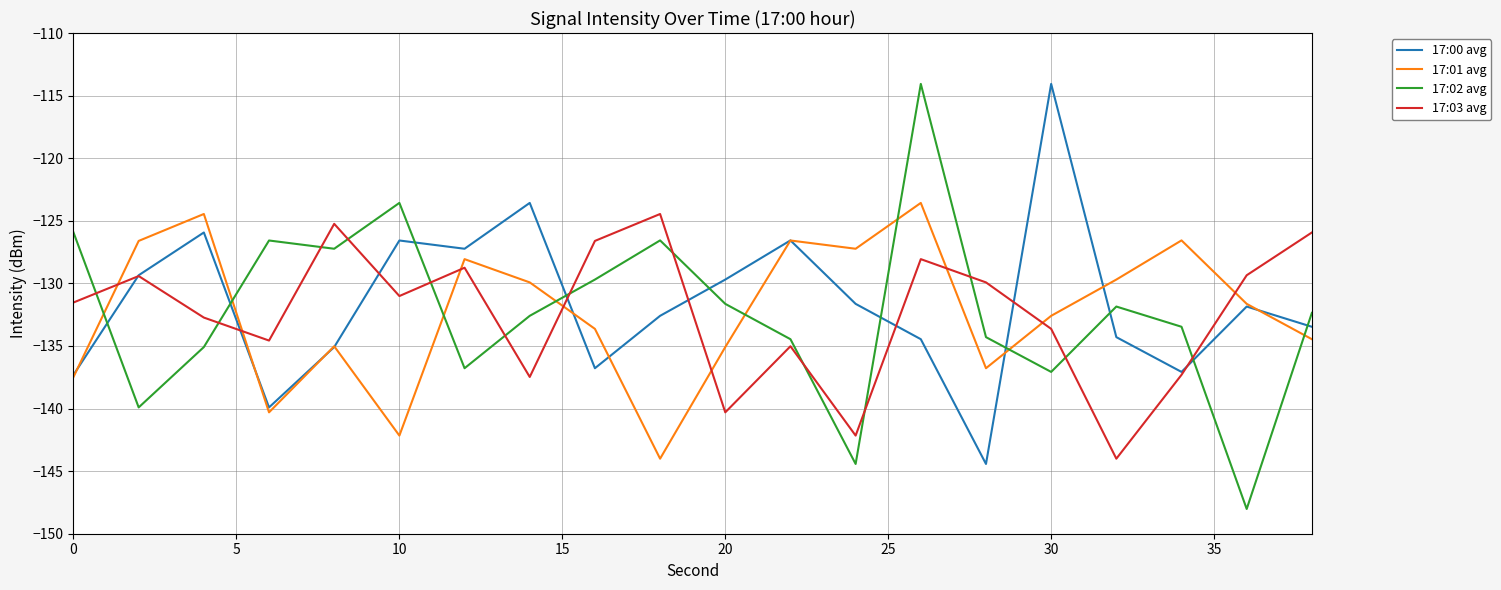

How many times do 17:02 avg and 17:01 avg cross each other?

8